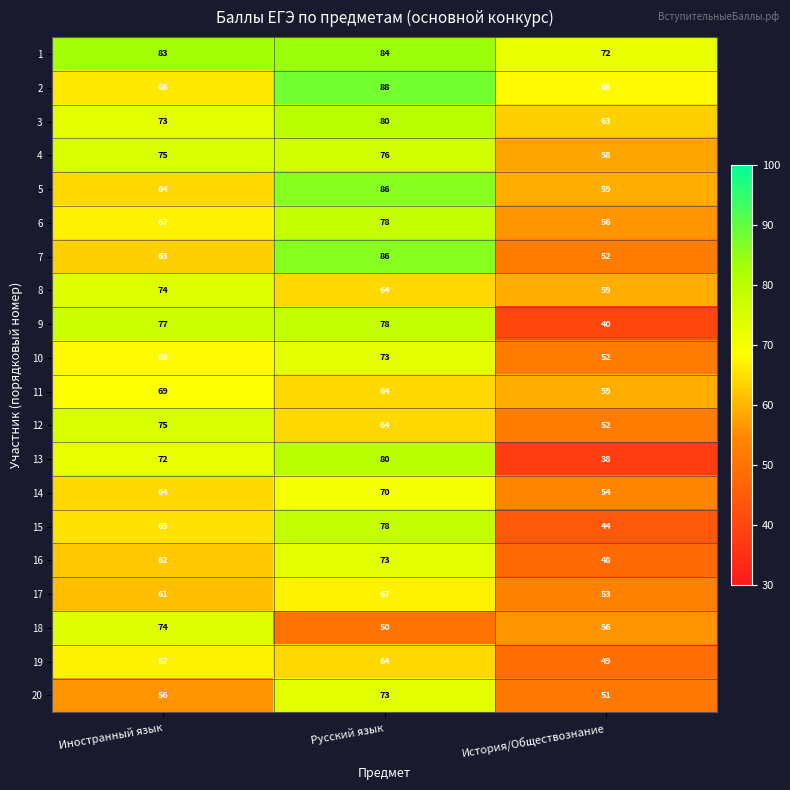

Which series has the largest range (max minus min)?

13